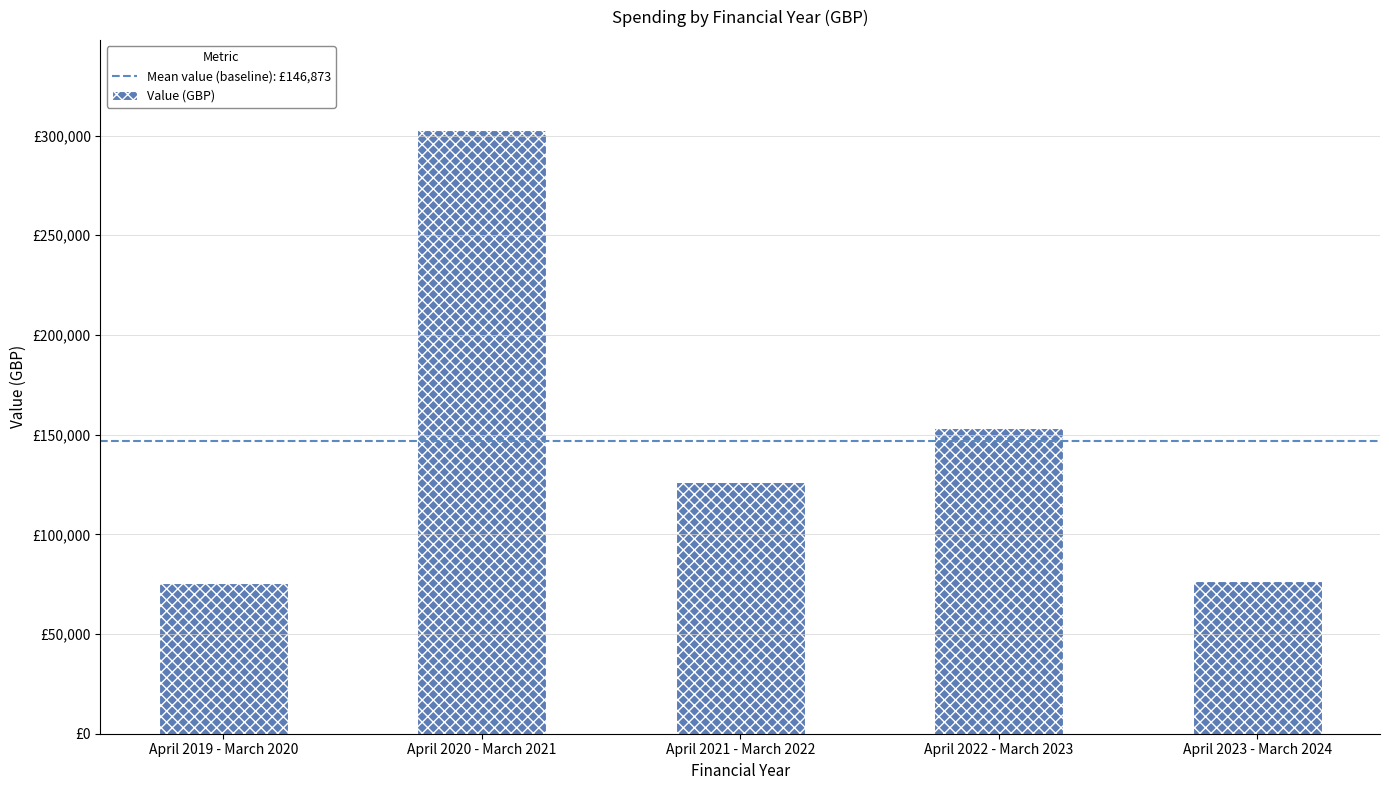

Where is the data nearest to the value 189040?

April 2022 - March 2023